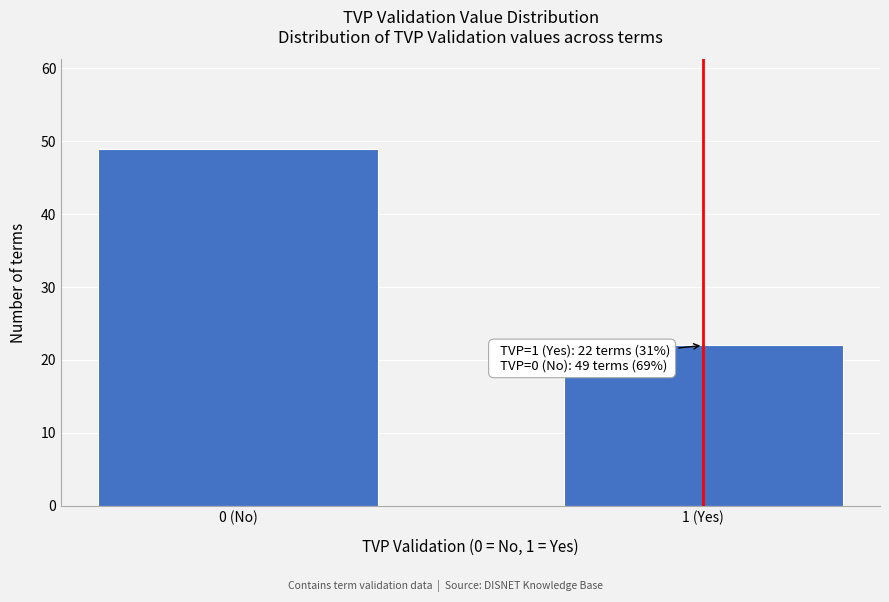

Reading left to right, transcribe all the data shown in this chart.

49	22